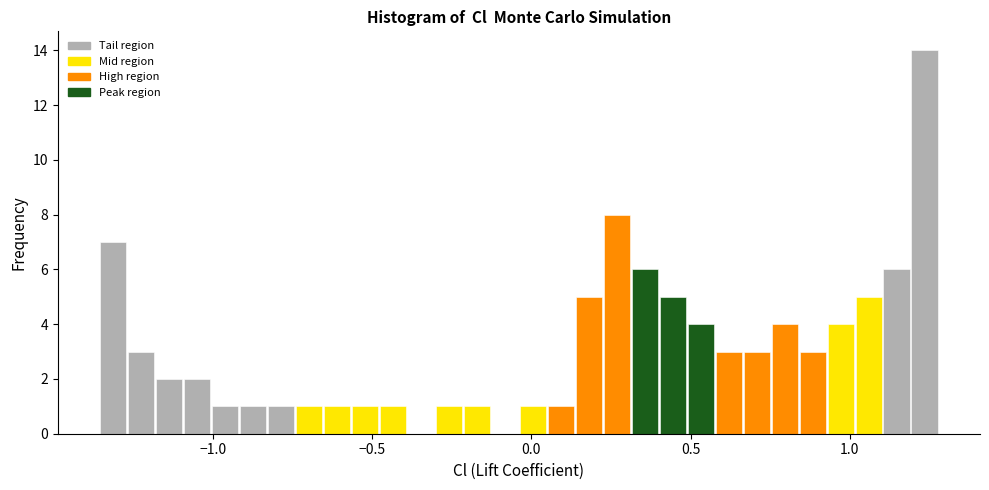

Around what value on the x-axis is the tallest bar? Give the approximate position of its centre, as read against the axis.

1.25